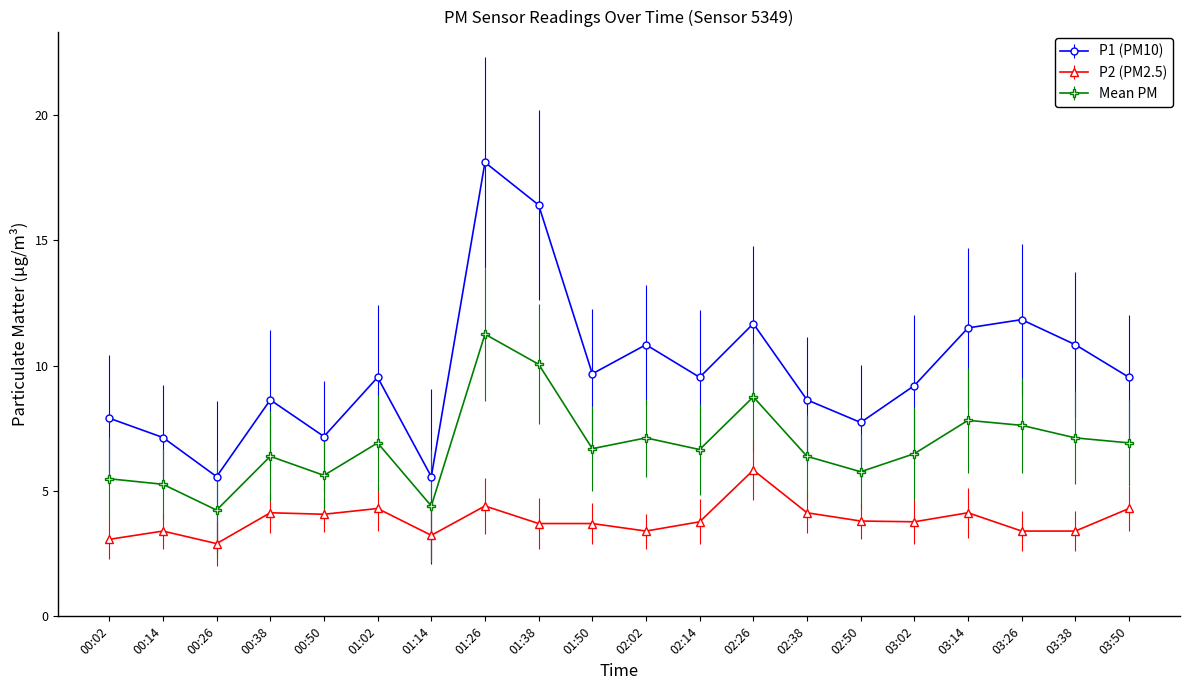

True or false: Mean PM and P1 (PM10) cross at least once.

False